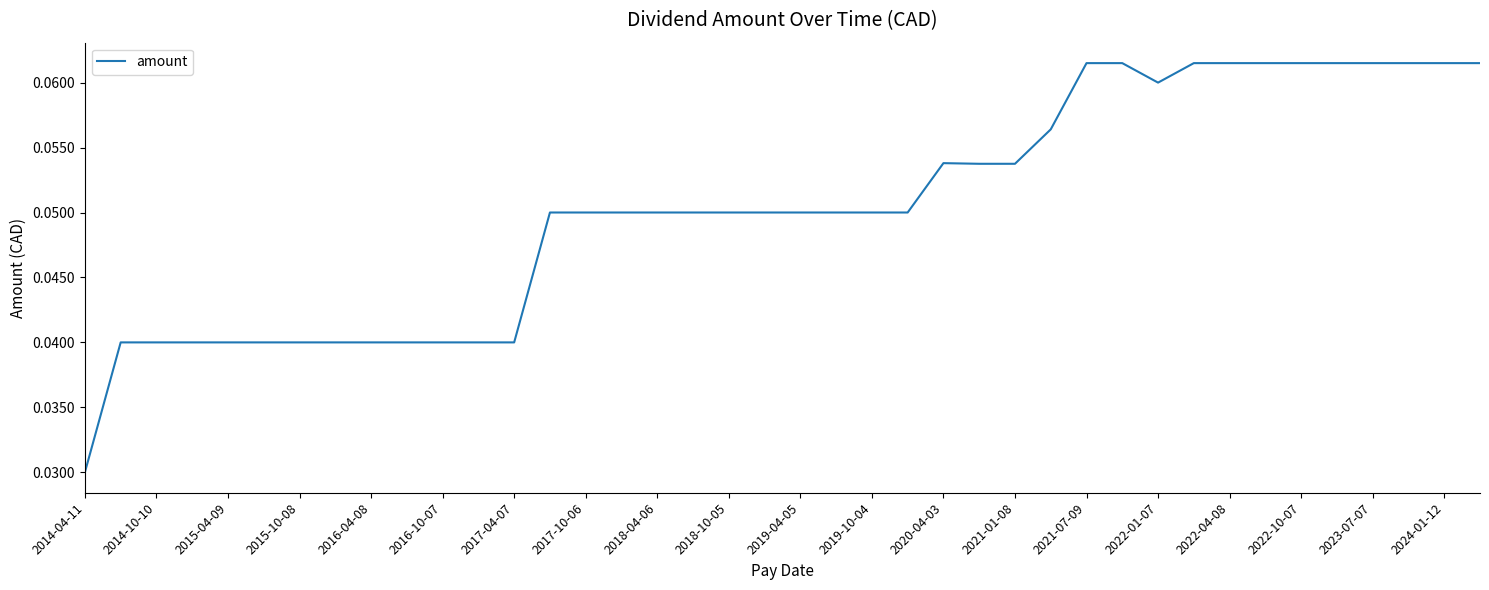

Is this an area chart (filled region under the line)?

No